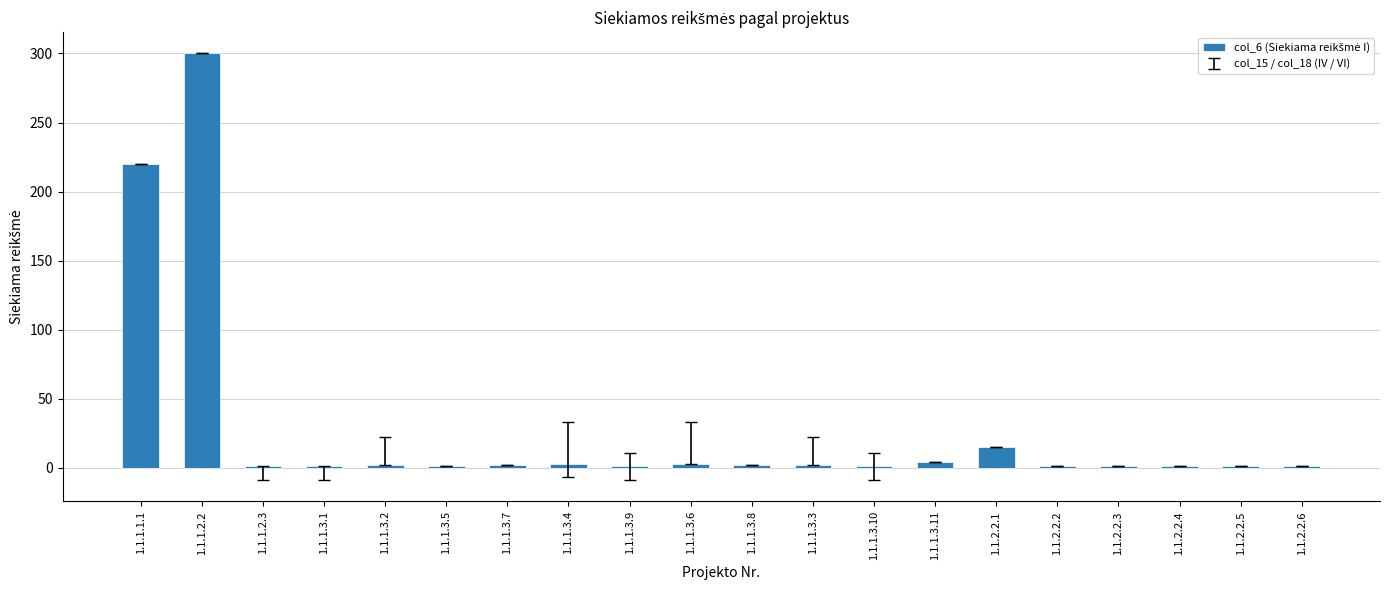

Approximately how many times larger is the value at 1.1.1.2.2 compared to 1.1.1.3.9?

300.0